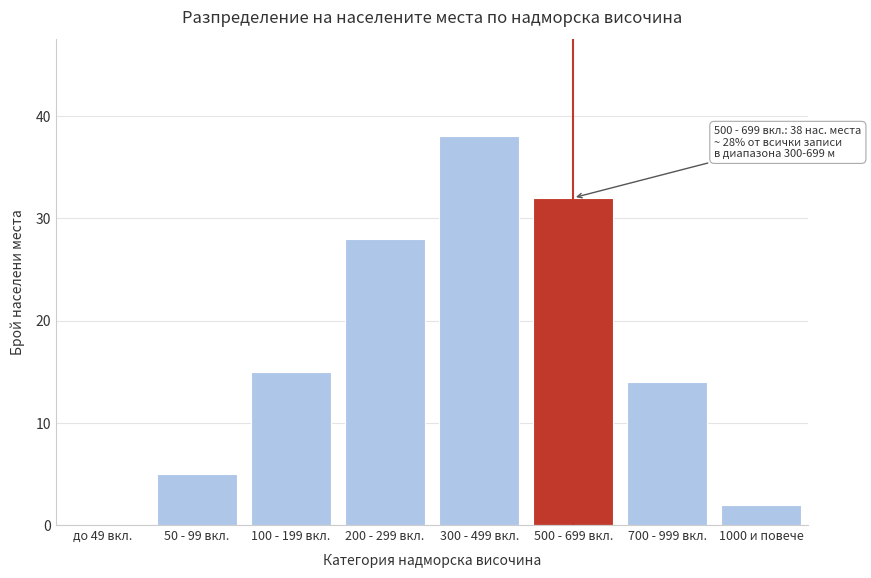

Reading left to right, what are all the values shown in this chart?

до 49 вкл.=0	50 - 99 вкл.=5	100 - 199 вкл.=15	200 - 299 вкл.=28	300 - 499 вкл.=38	500 - 699 вкл.=32	700 - 999 вкл.=14	1000 и повече=2